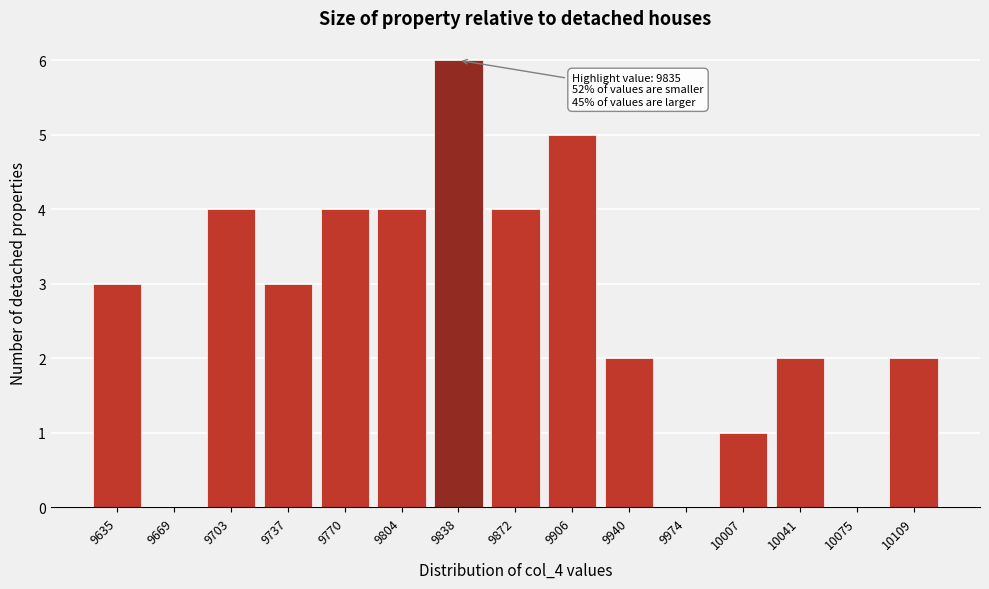

Reading left to right, transcribe all the data shown in this chart.

9635=3	9669=0	9703=4	9737=3	9770=4	9804=4	9838=6	9872=4	9906=5	9940=2	9974=0	10007=1	10041=2	10075=0	10109=2